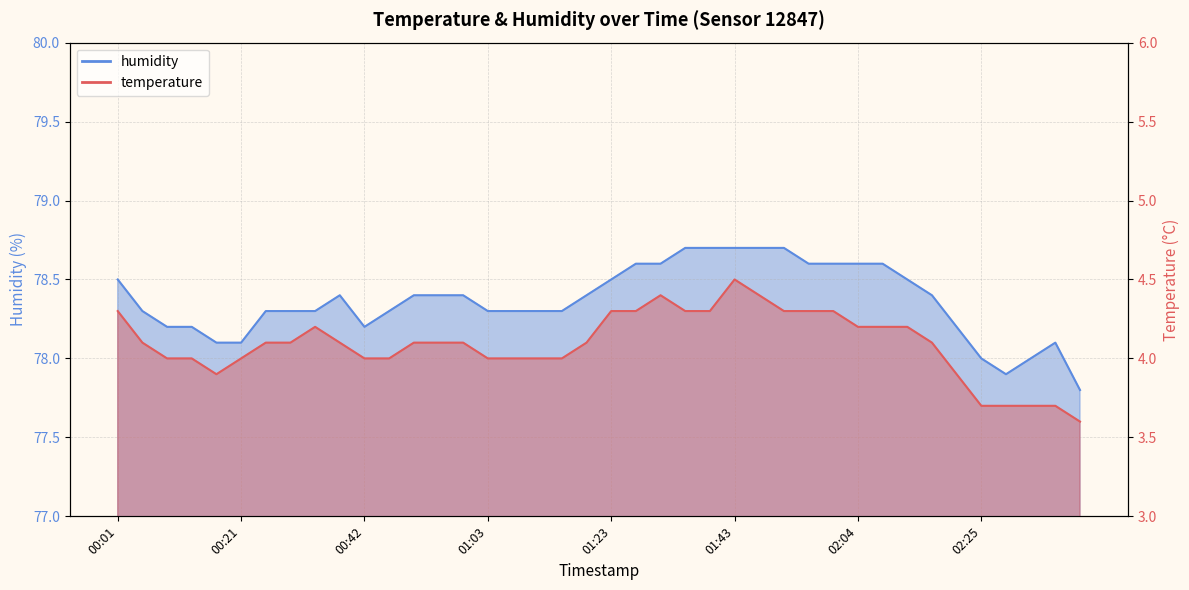

Which label corresponds to the smallest value in the chart?

02:41